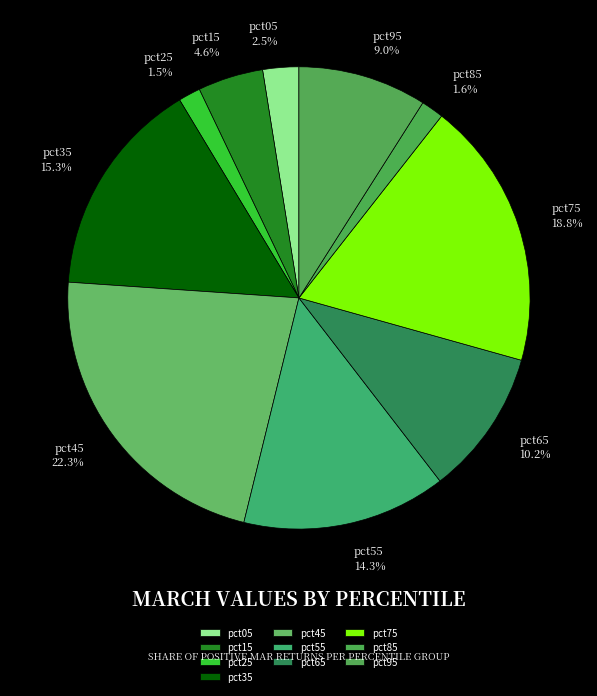

Does pct95 represent more than half of the total?

No